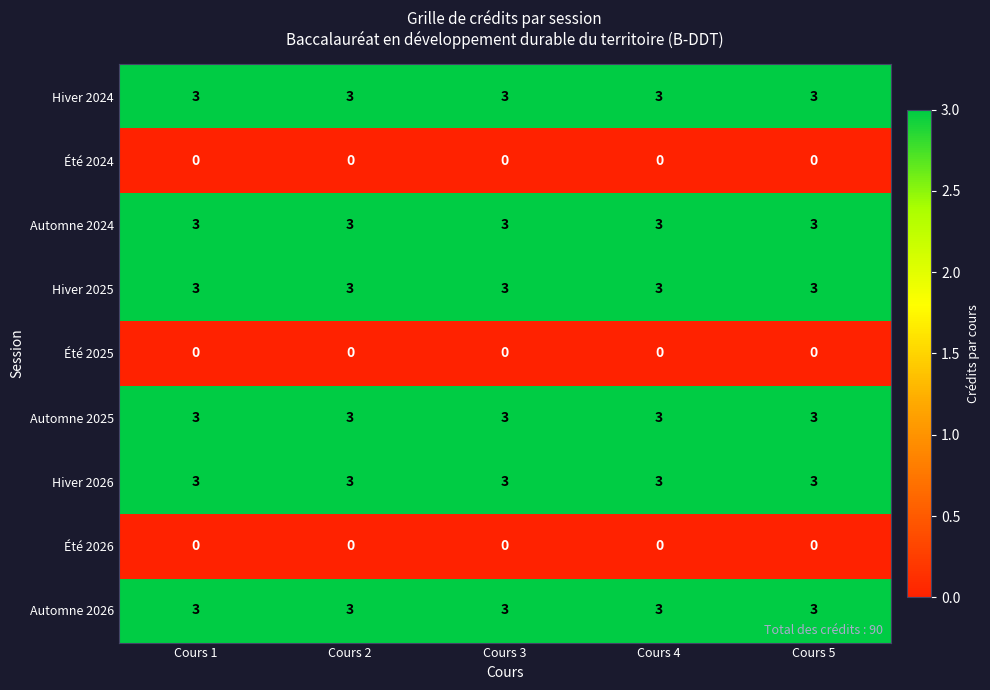

The value of Automne 2025 at Cours 1 is 3. True or false?

True